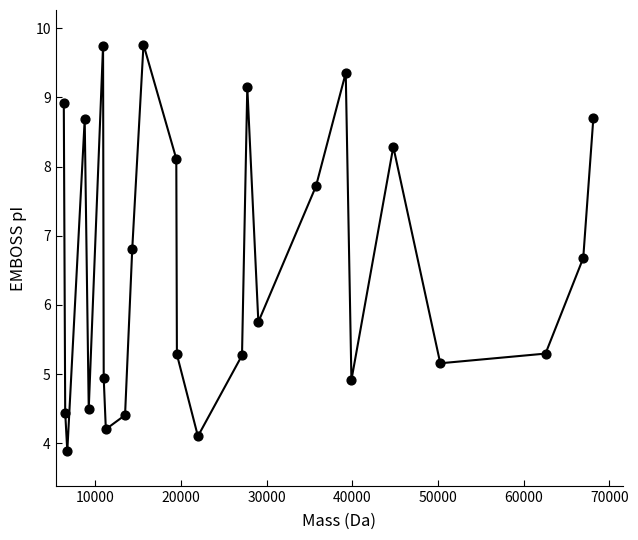

What is the range of X values (max minus min)?

61834.3